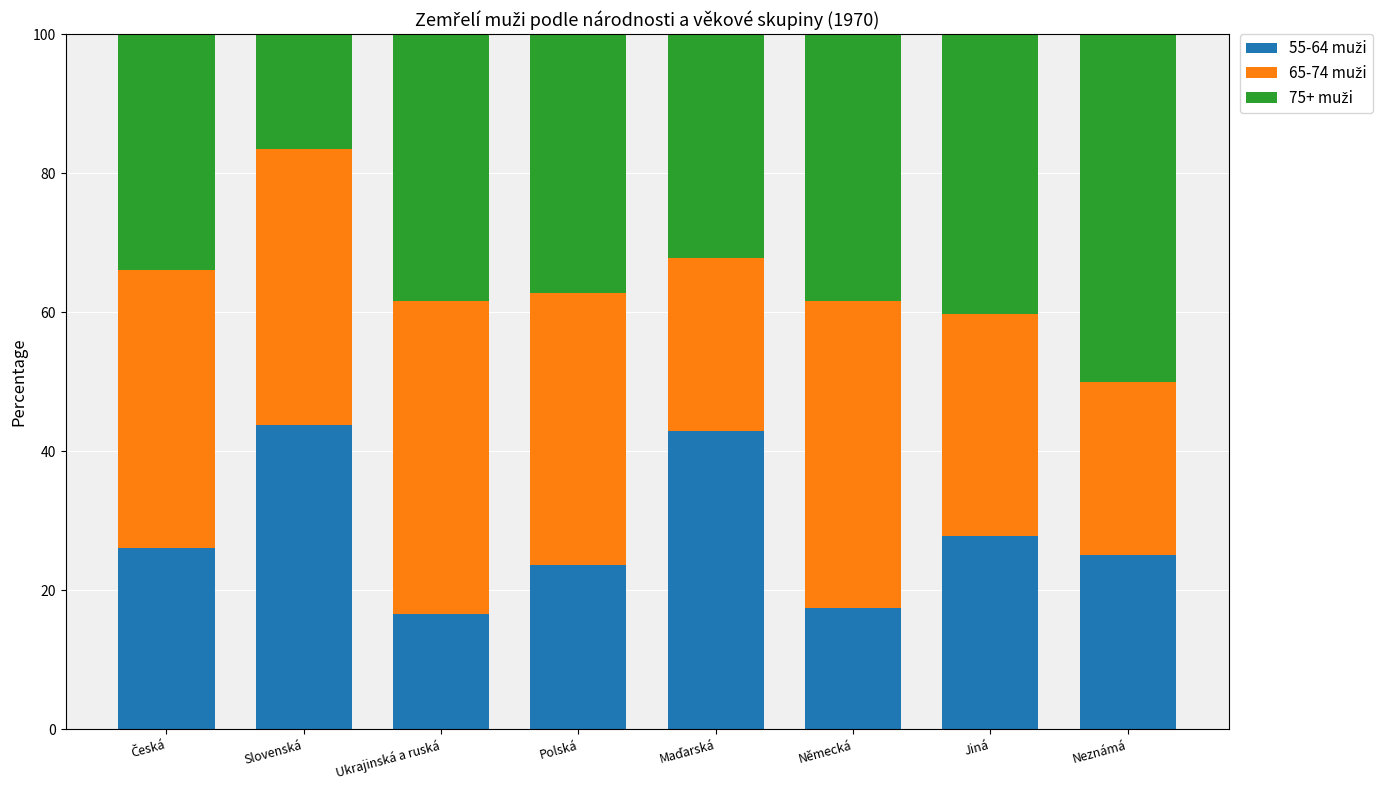

What is the total value across all series at Jiná?

100.0